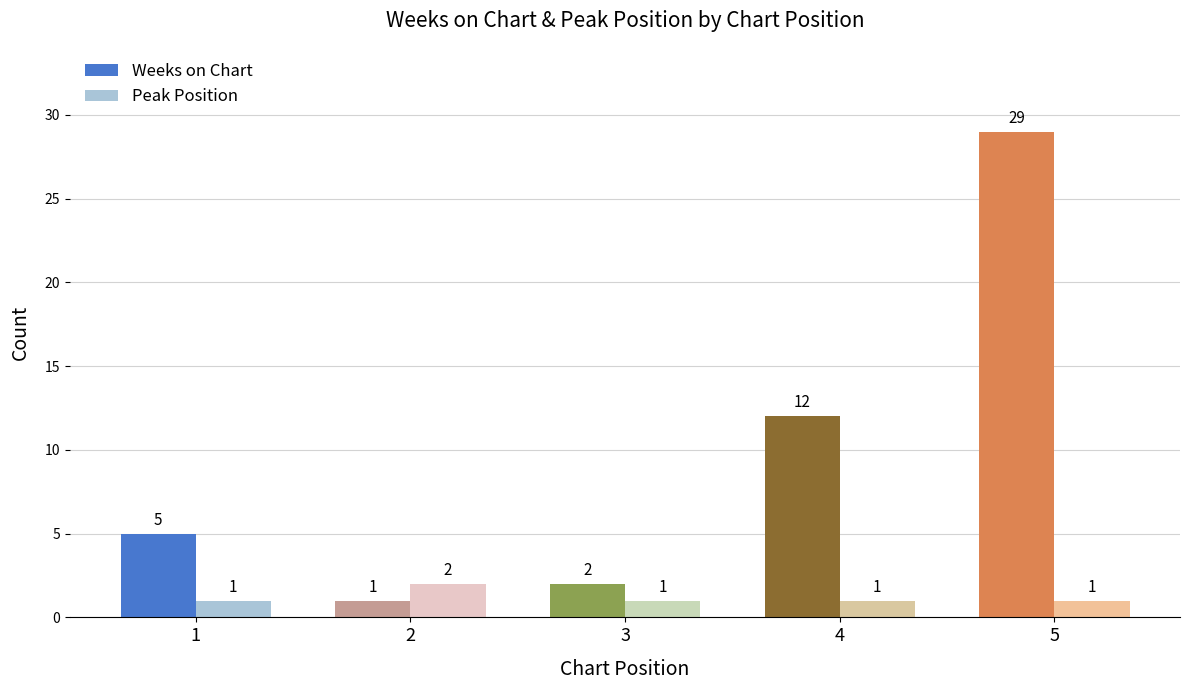

At which label does Peak Position reach its peak?

2